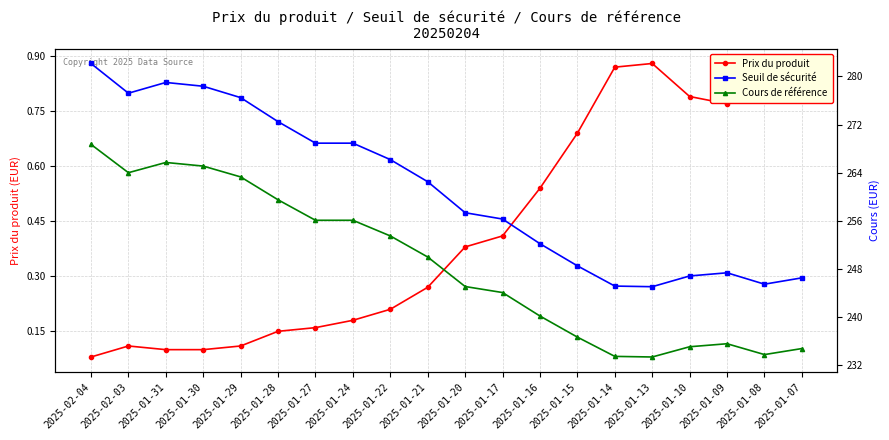

Count the number of data series in this chart.

3